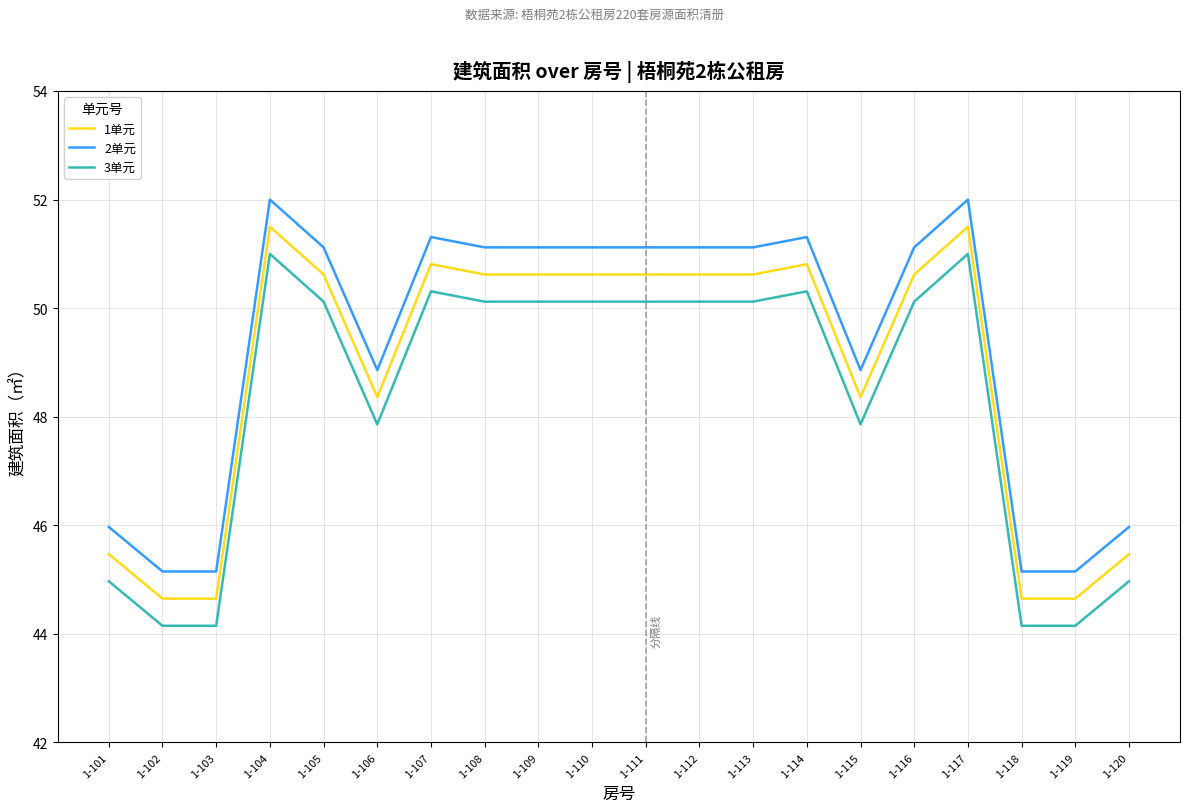

Is the value of 2单元 at 1-107 greater than the value of 3单元 at 1-101?

Yes